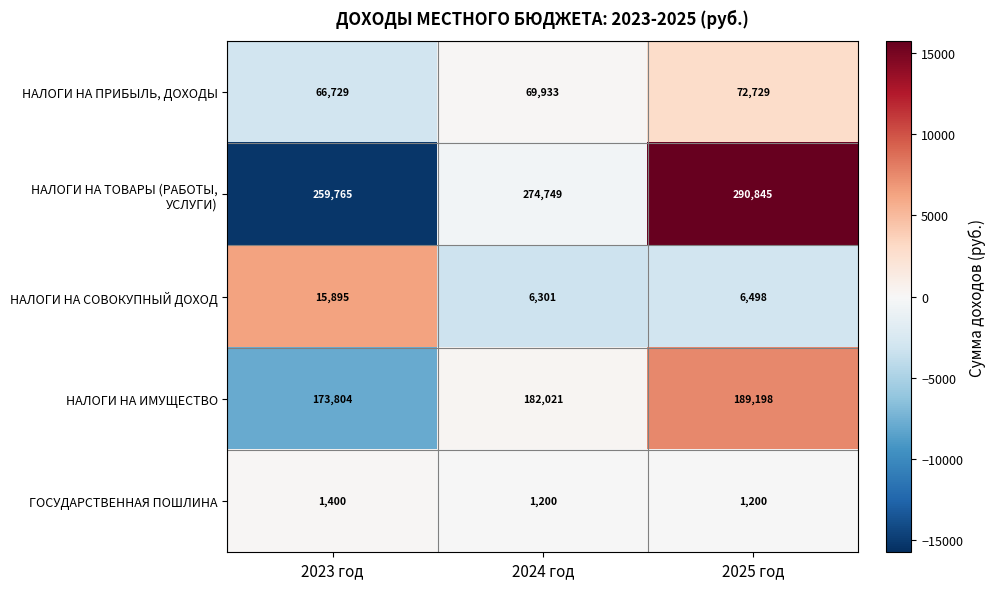

At how many categories does at least one series exceed 28145?

3